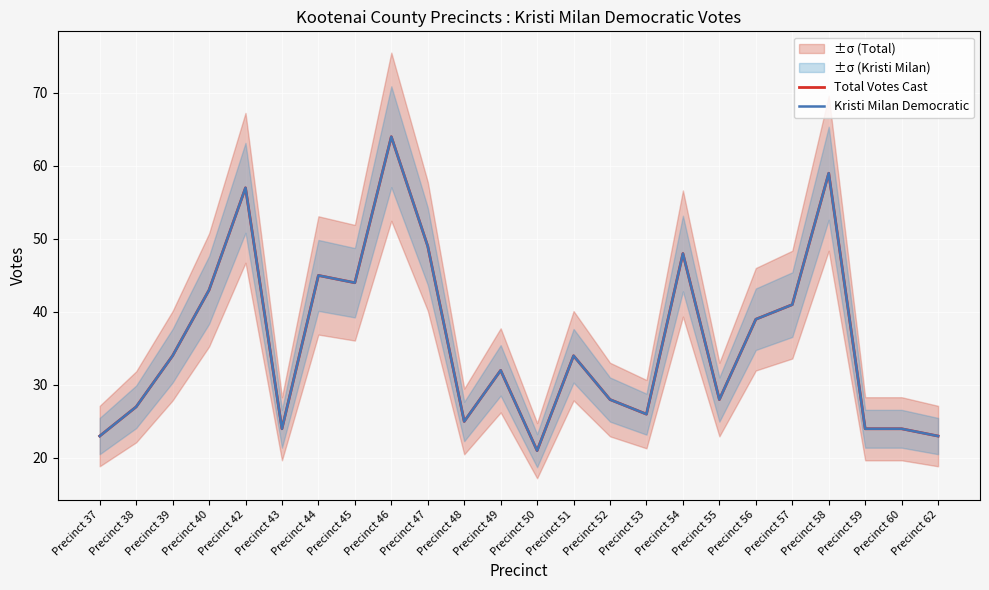

Reading left to right, list all the values displayed in this chart.

Total Votes Cast: 23	27	34	43	57	24	45	44	64	49	25	32	21	34	28	26	48	28	39	41	59	24	24	23
Kristi Milan Democratic: 23	27	34	43	57	24	45	44	64	49	25	32	21	34	28	26	48	28	39	41	59	24	24	23